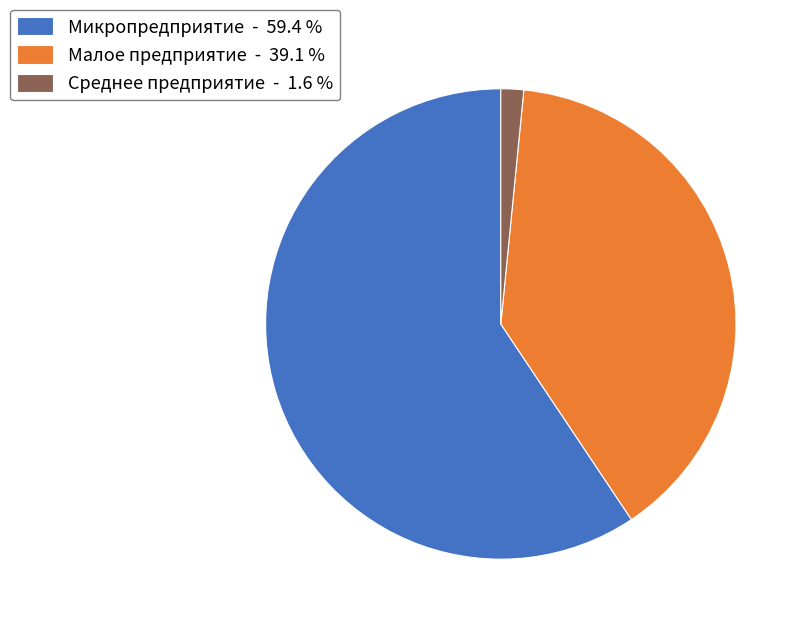

Which category has the smallest portion of the pie?

Среднее предприятие